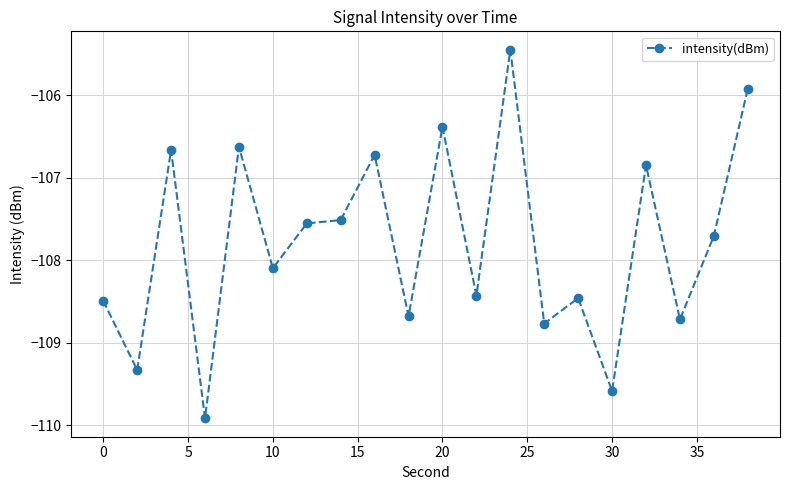

What is the minimum value shown in the chart?

-109.9